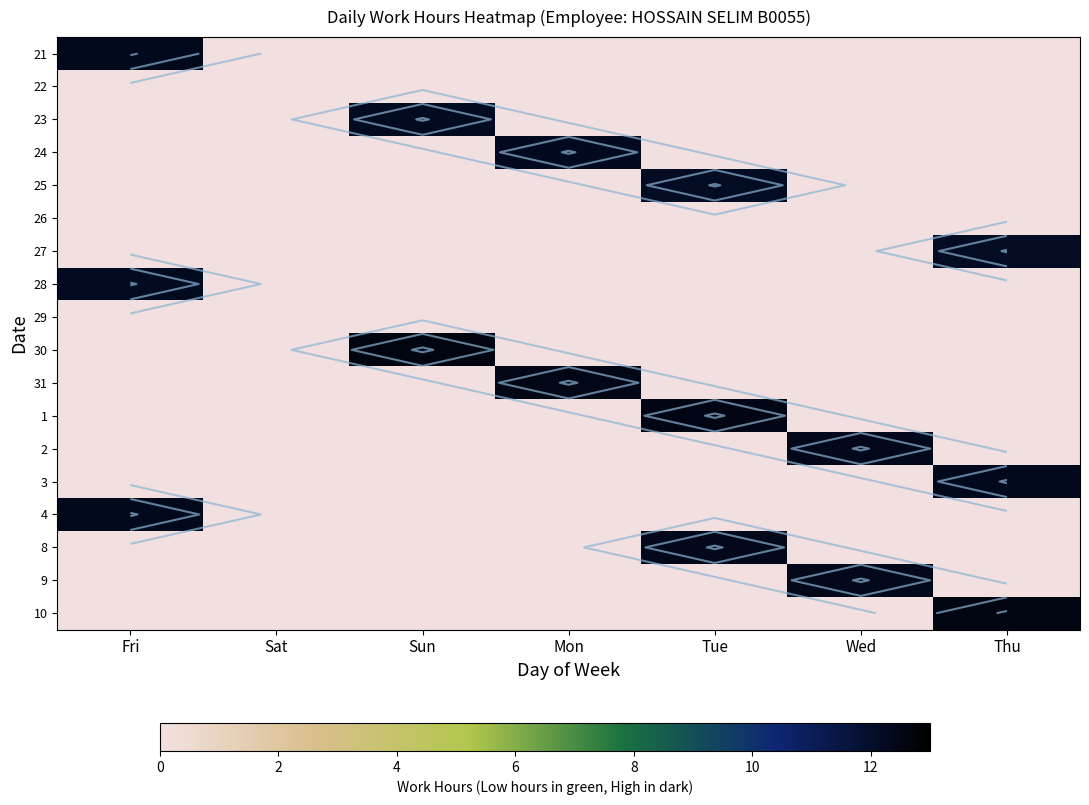

List the series in order of their peak value, lowest first.

22, 26, 29, 25, 27, 28, 23, 24, 4, 21, 3, 8, 9, 2, 31, 1, 10, 30